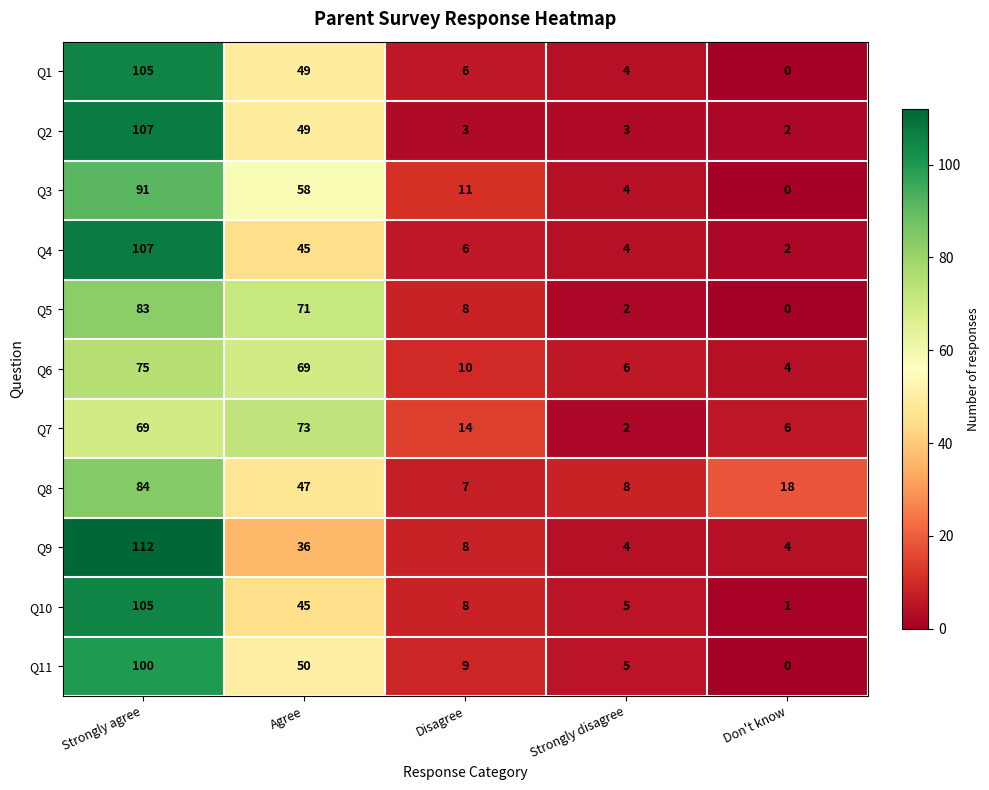

Is it true that Q9 equals 8 at Disagree?

True